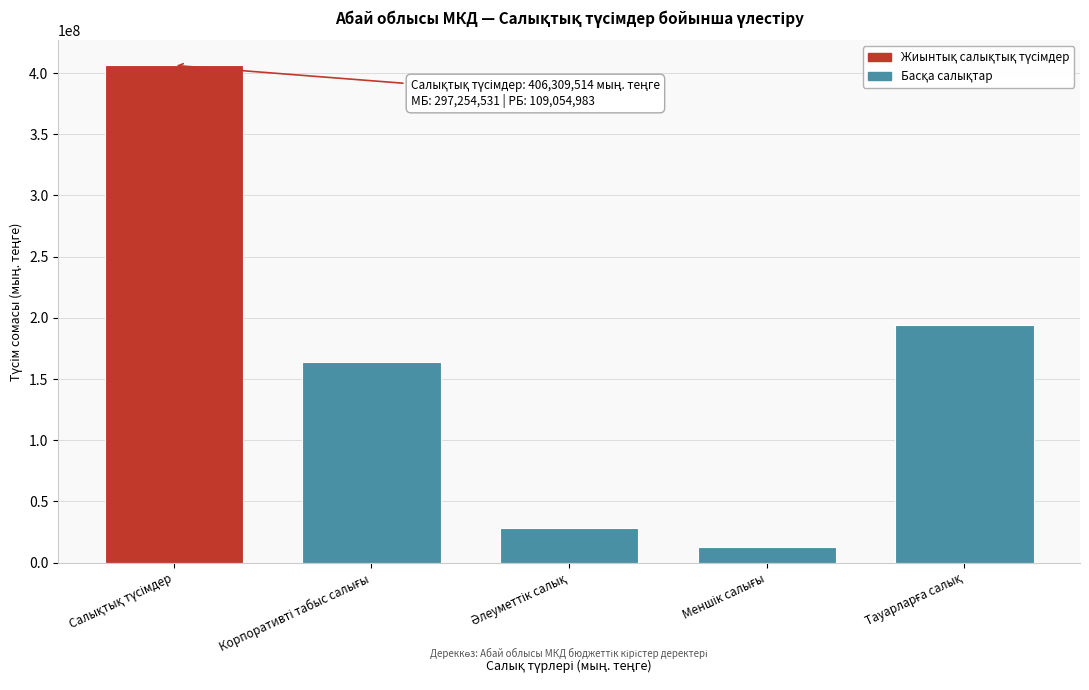

Reading left to right, list all the values displayed in this chart.

406309514	163975293	28004980	13099666	194374269